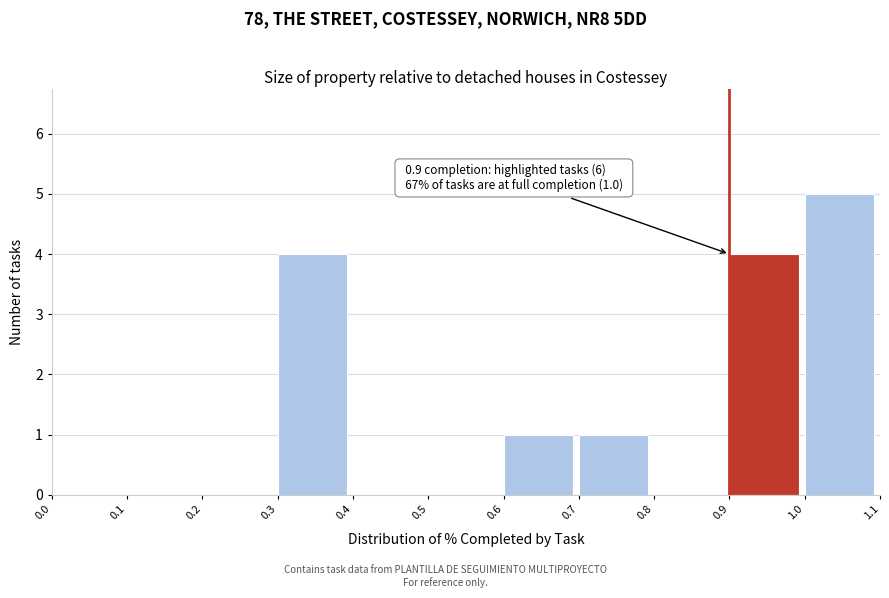

Over which range of the x-axis is the bar tallest?

1.0 to 1.1